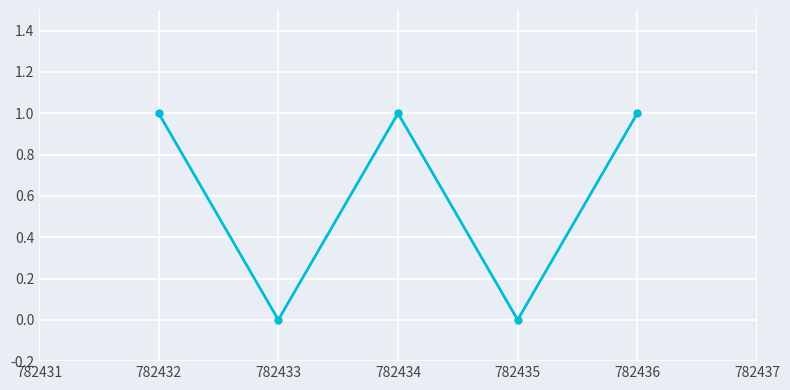

Reading right to left, what are all the values shown in this chart?

1	0	1	0	1